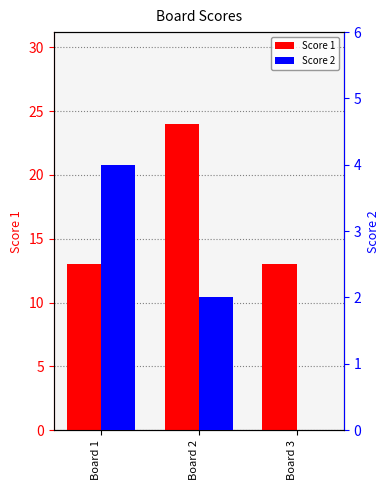

How many bars are there in each group?

2